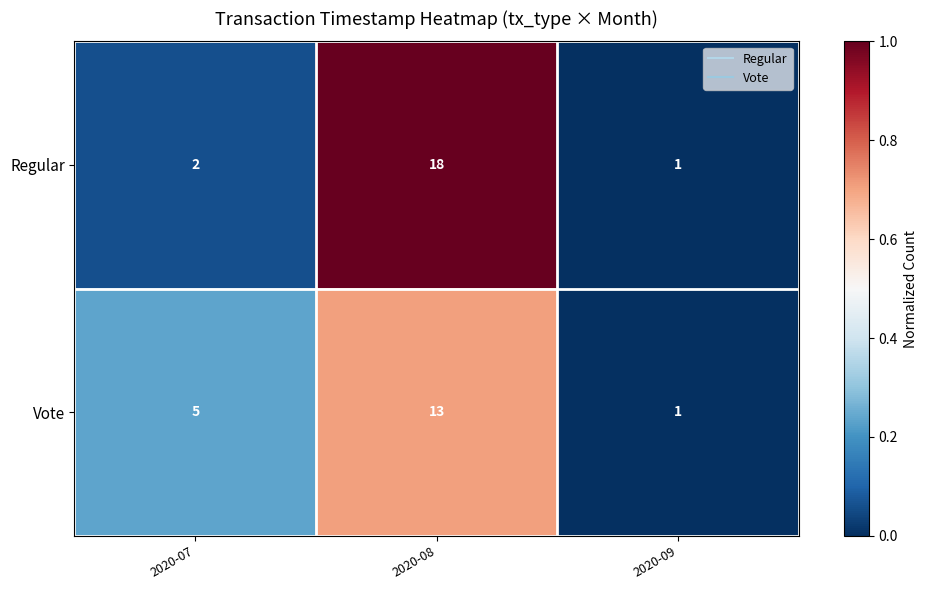

Is it true that Vote equals 2 at 2020-09?

False